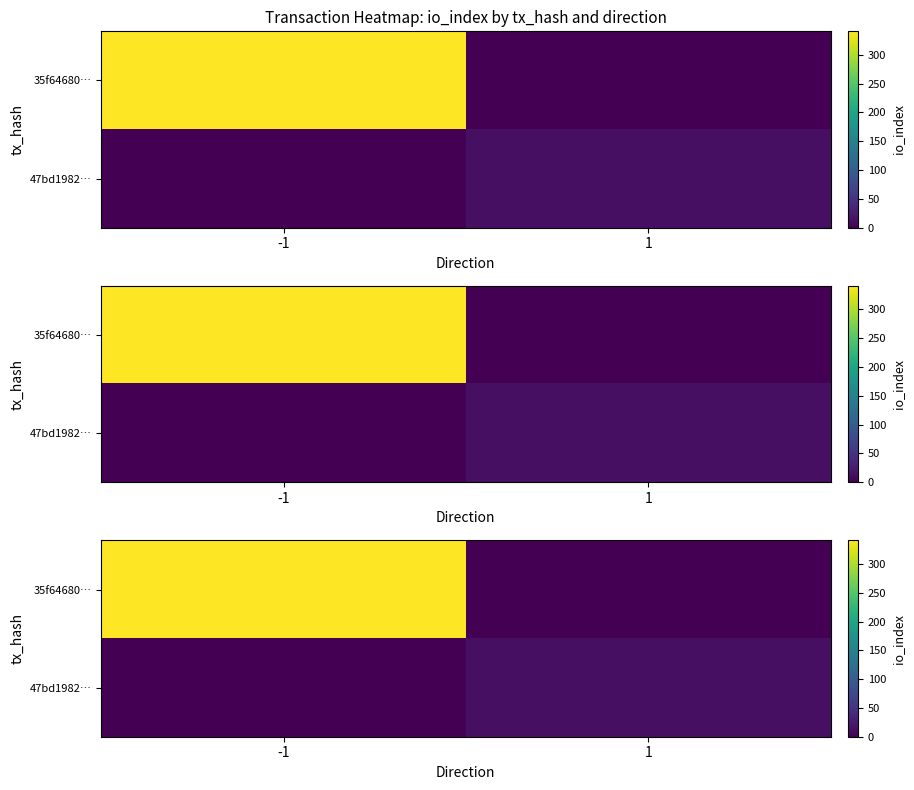

At 1, list the series in order from smallest to largest.

35f64680…, 47bd1982…